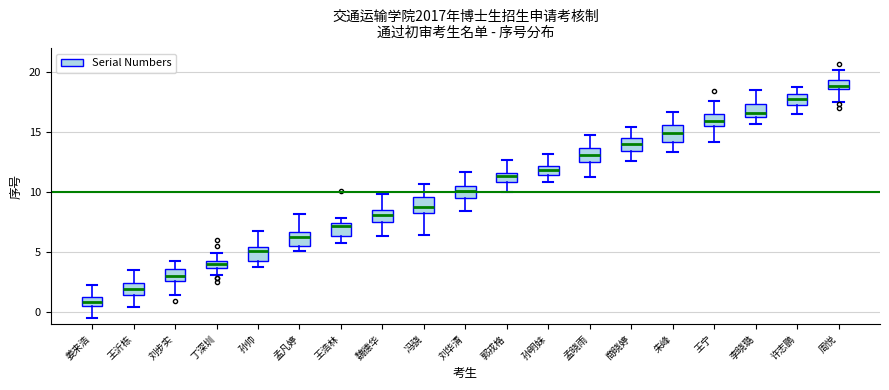

Where is the upper edge of the box for 冯骁 on the y-axis? The values are not printed on the chart, so give them approximately, as read against the axis.

9.5